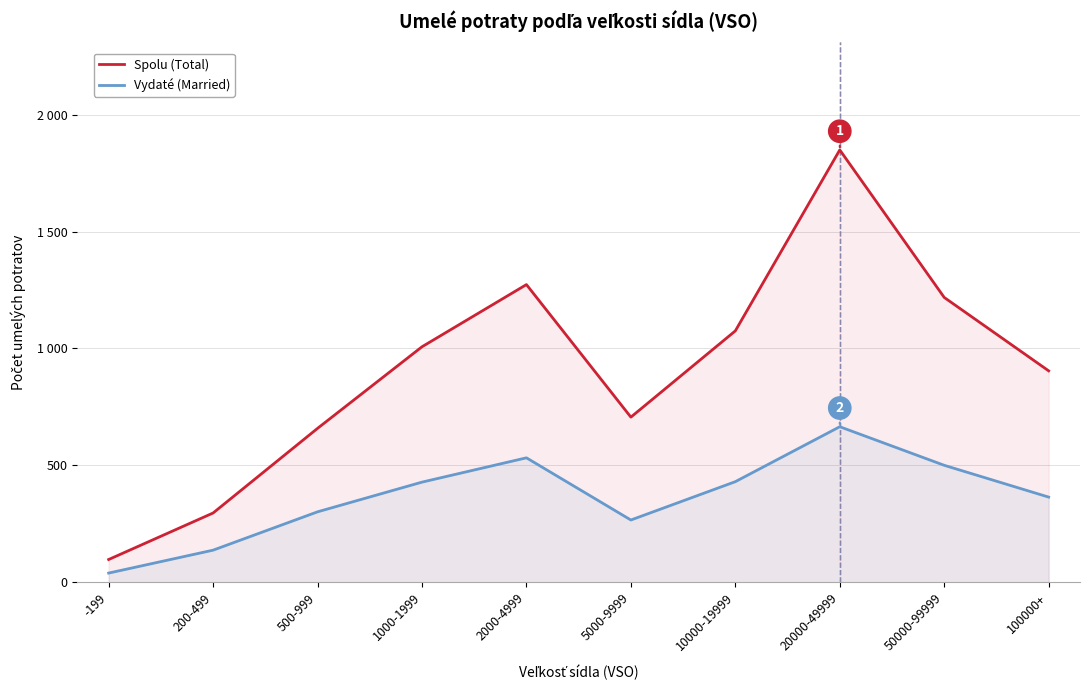

What is the lowest value of the Vydaté (Married) series?

39